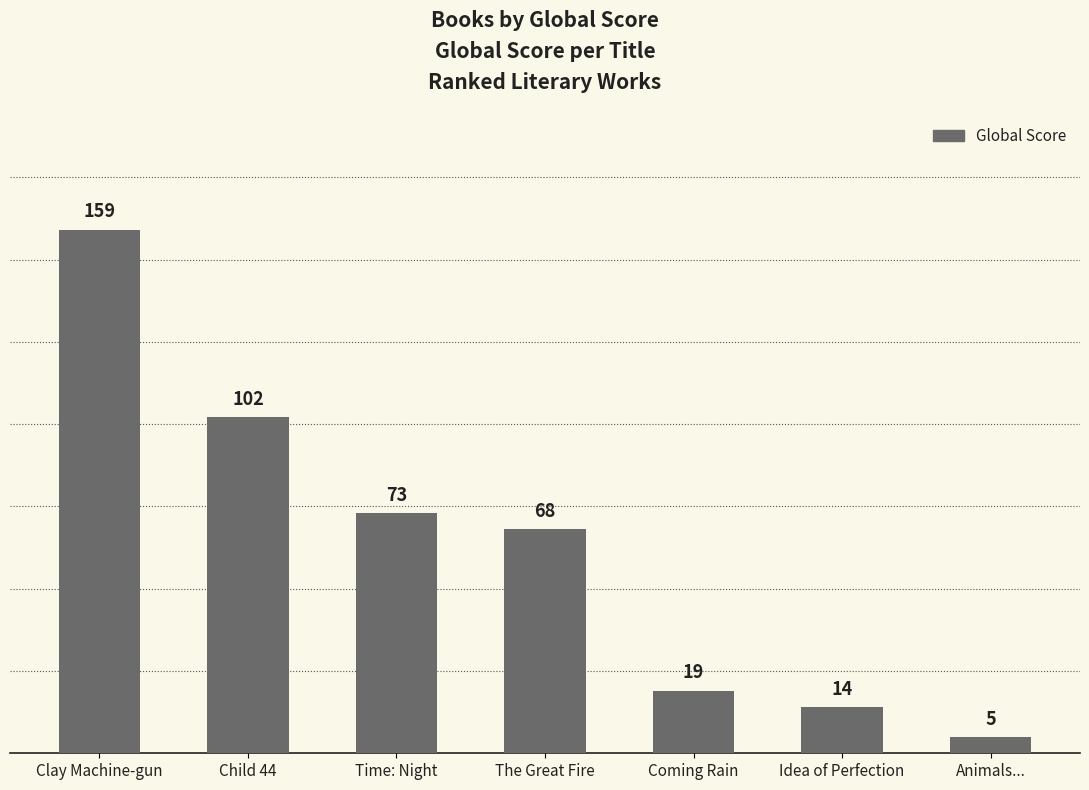

How many bars are there in total?

7